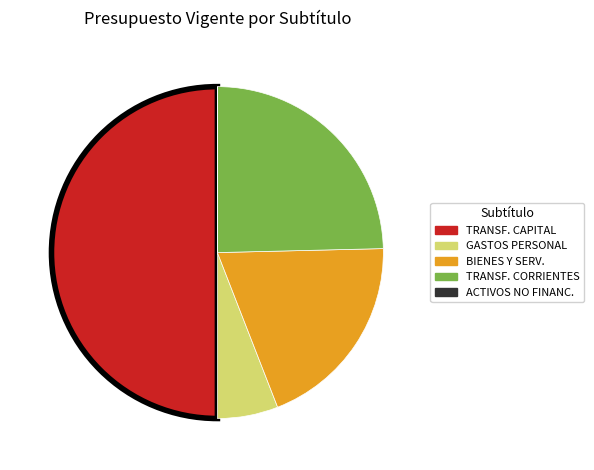

Rank the categories by value from lowest to highest.

ADQUISICIÓN DE ACTIVOS NO FINANCIEROS, GASTOS EN PERSONAL, BIENES Y SERVICIOS DE CONSUMO, TRANSFERENCIAS CORRIENTES, TRANSFERENCIAS PARA GASTOS DE CAPITAL